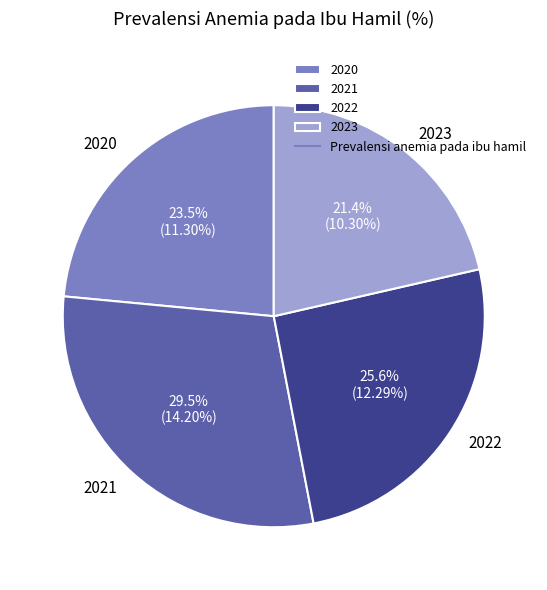

How many slices are in this pie chart?

4